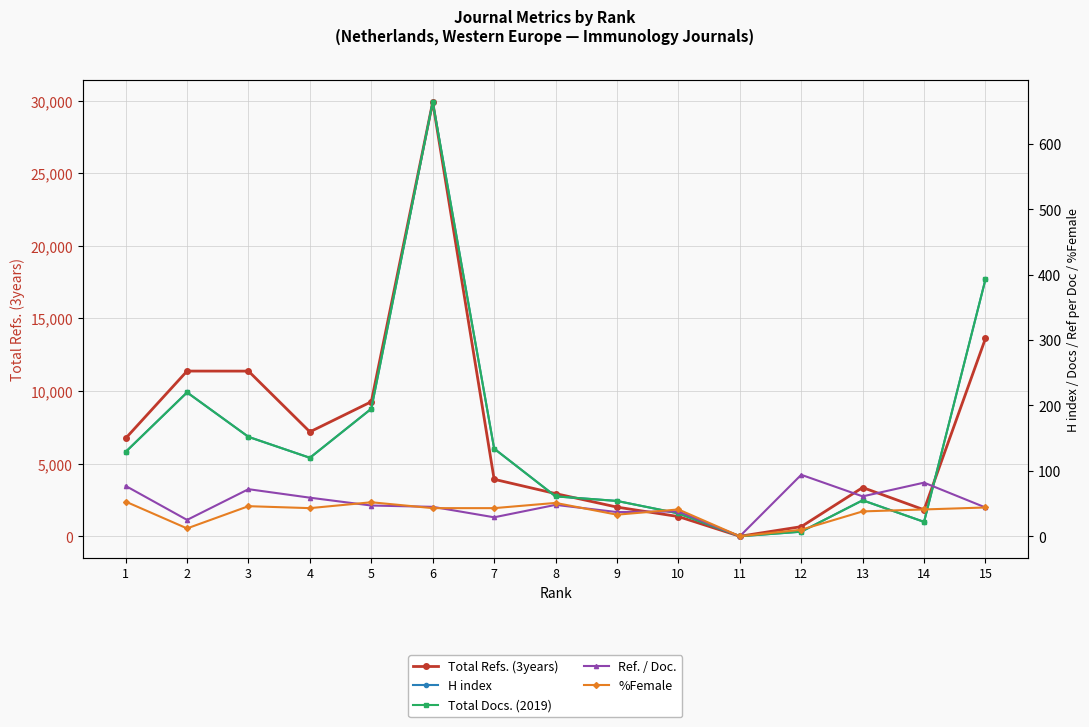

Does the chart display data point markers on the line(s)?

Yes